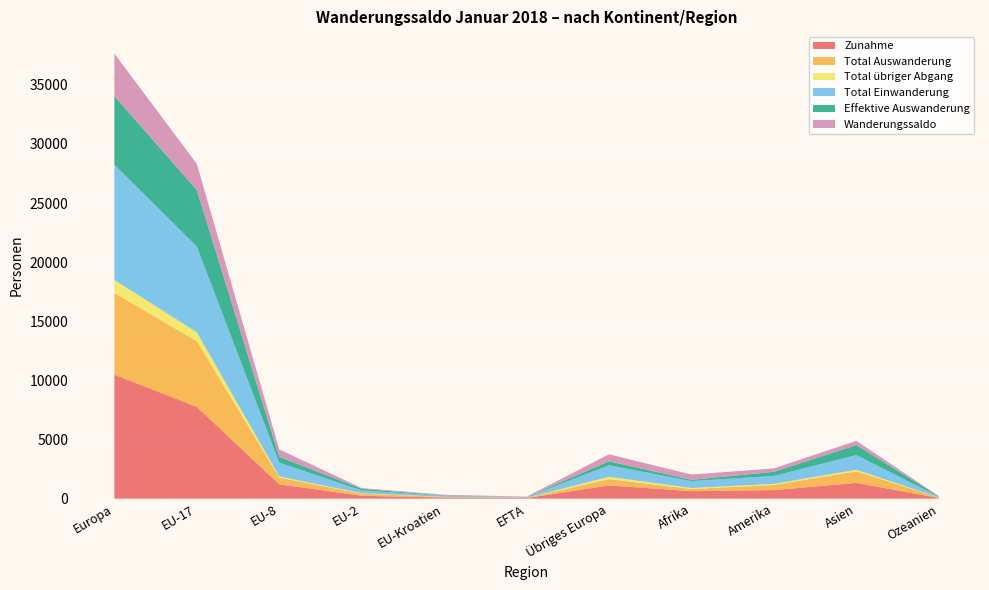

Reading left to right, transcribe all the data shown in this chart.

Zunahme: Europa=10491	EU-17=7762	EU-8=1210	EU-2=245	EU-Kroatien=100	EFTA=51	Übriges Europa=1123	Afrika=634	Amerika=726	Asien=1336	Ozeanien=60
Total Auswanderung: Europa=6898	EU-17=5550	EU-8=583	EU-2=175	EU-Kroatien=42	EFTA=19	Übriges Europa=529	Afrika=187	Amerika=436	Asien=976	Ozeanien=42
Total übriger Abgang: Europa=1102	EU-17=759	EU-8=90	EU-2=42	EU-Kroatien=10	EFTA=2	Übriges Europa=199	Afrika=80	Amerika=91	Asien=133	Ozeanien=4
Total Einwanderung: Europa=9754	EU-17=7238	EU-8=1164	EU-2=232	EU-Kroatien=92	EFTA=50	Übriges Europa=978	Afrika=585	Amerika=671	Asien=1242	Ozeanien=59
Effektive Auswanderung: Europa=5796	EU-17=4791	EU-8=493	EU-2=133	EU-Kroatien=32	EFTA=17	Übriges Europa=330	Afrika=107	Amerika=345	Asien=843	Ozeanien=38
Wanderungssaldo: Europa=3593	EU-17=2212	EU-8=627	EU-2=70	EU-Kroatien=58	EFTA=32	Übriges Europa=594	Afrika=447	Amerika=290	Asien=360	Ozeanien=18